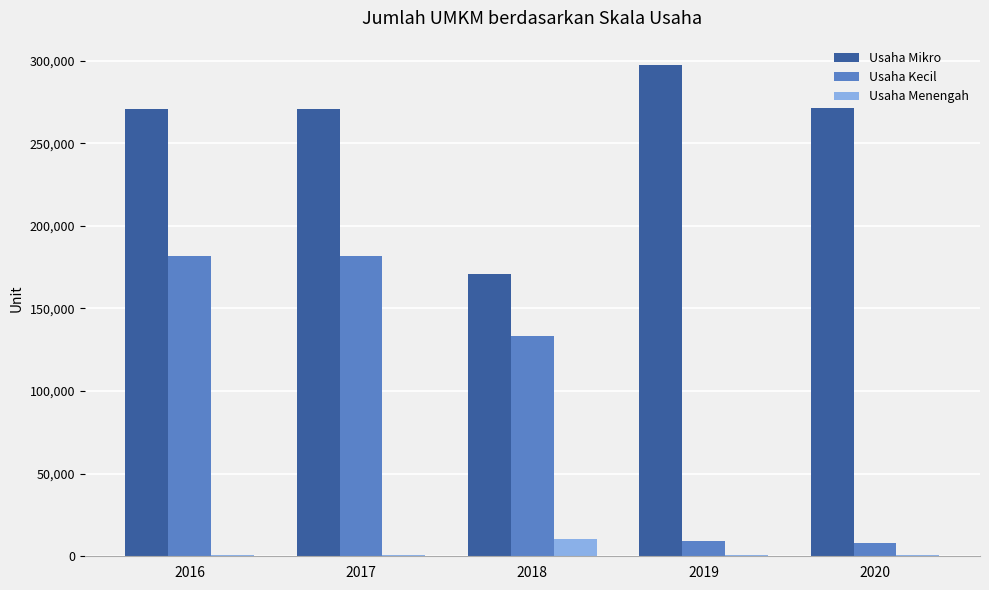

Read the Usaha Menengah value at 2018.

10179